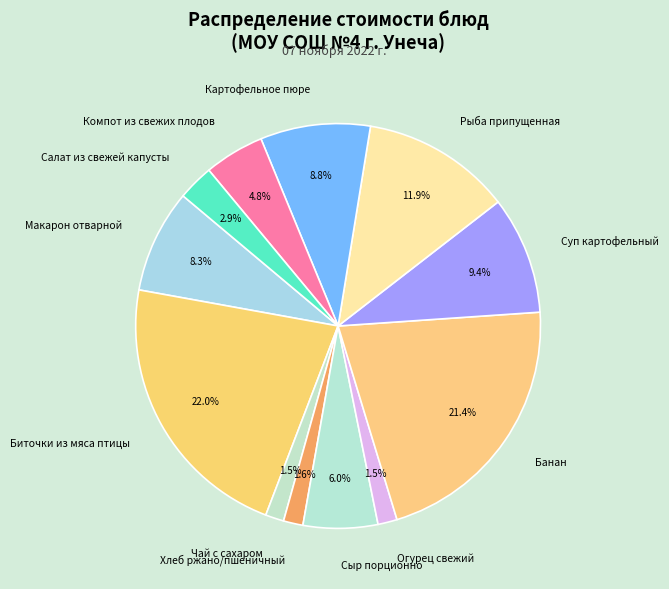

Which category has the biggest portion of the pie?

Биточки из мяса птицы